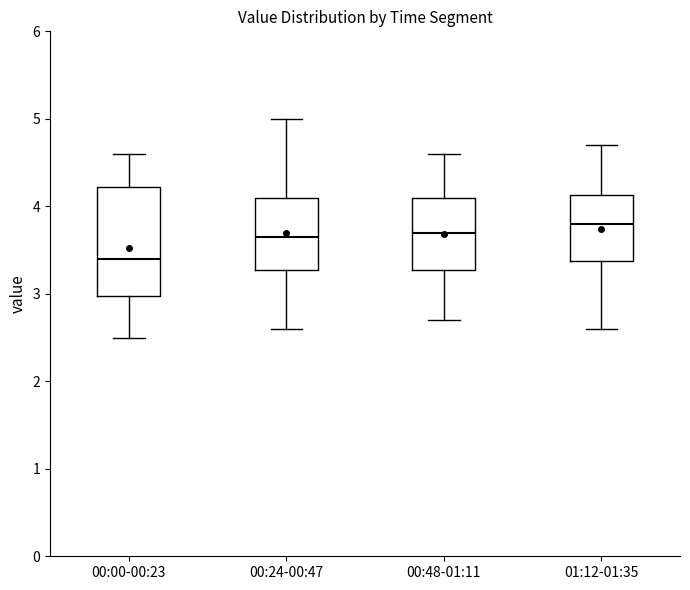

Reading left to right, transcribe this box plot: for each box, give where its median line is, the range the box spans, and where its two whiskers end, as read against the y-axis. The values are not printed on the chart, so give them approximately, as read against the axis.

00:00-00:23: median 3.4, box 3.0 to 4.2, whiskers 2.5 to 4.6
00:24-00:47: median 3.7, box 3.3 to 4.1, whiskers 2.6 to 5.0
00:48-01:11: median 3.7, box 3.3 to 4.1, whiskers 2.7 to 4.6
01:12-01:35: median 3.8, box 3.4 to 4.1, whiskers 2.6 to 4.7